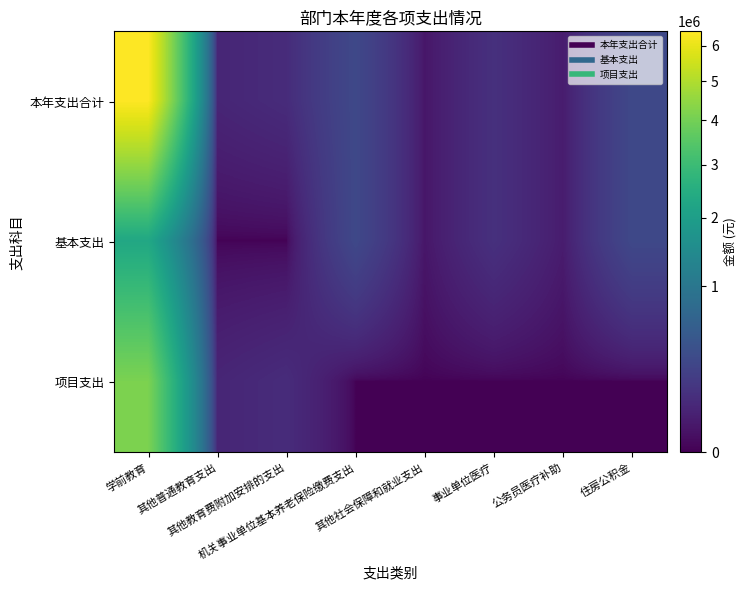

At 事业单位医疗, list the series in order from smallest to largest.

项目支出, 本年支出合计, 基本支出